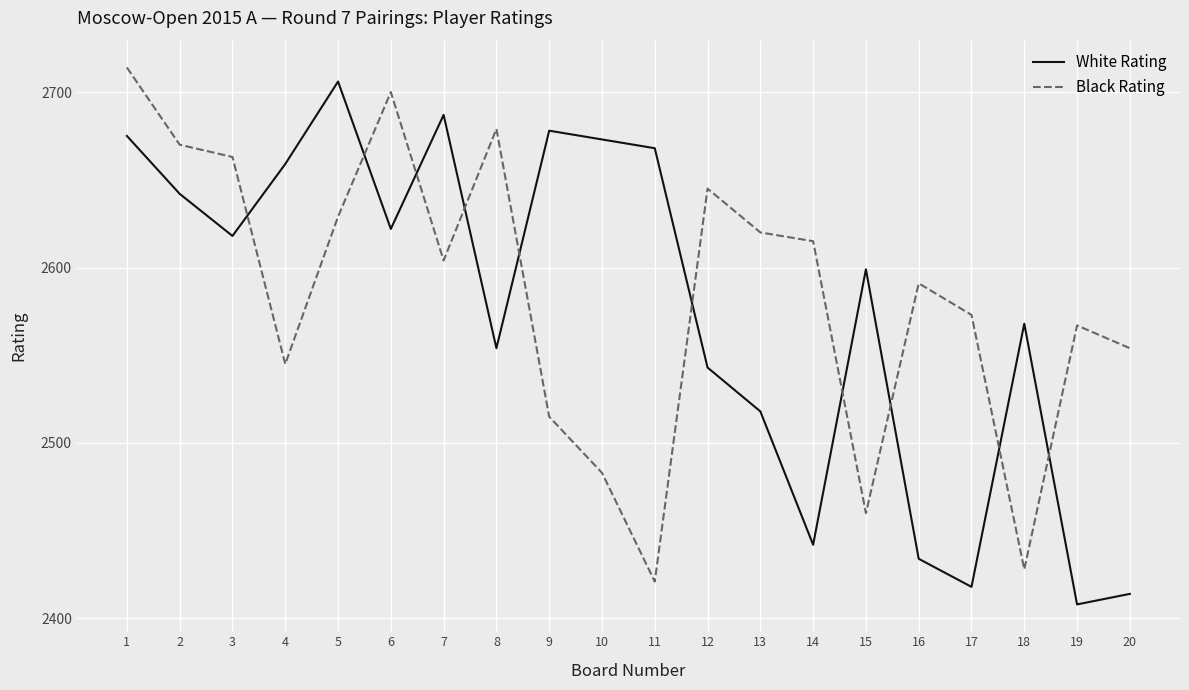

Reading left to right, transcribe all the data shown in this chart.

White Rating: 1=2675	2=2642	3=2618	4=2659	5=2706	6=2622	7=2687	8=2554	9=2678	10=2673	11=2668	12=2543	13=2518	14=2442	15=2599	16=2434	17=2418	18=2568	19=2408	20=2414
Black Rating: 1=2714	2=2670	3=2663	4=2545	5=2629	6=2700	7=2604	8=2679	9=2515	10=2483	11=2421	12=2645	13=2620	14=2615	15=2460	16=2591	17=2573	18=2428	19=2567	20=2554